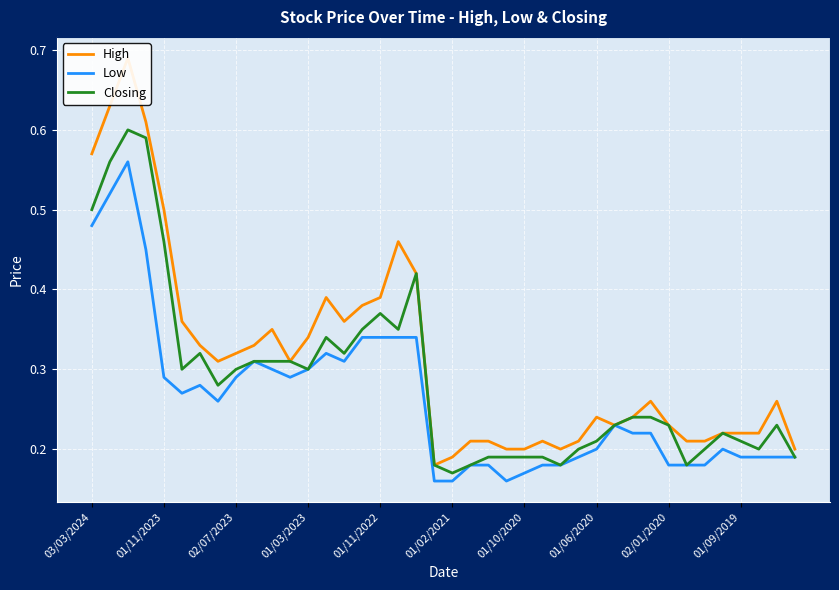

How many High values are between 0 and 1?

40